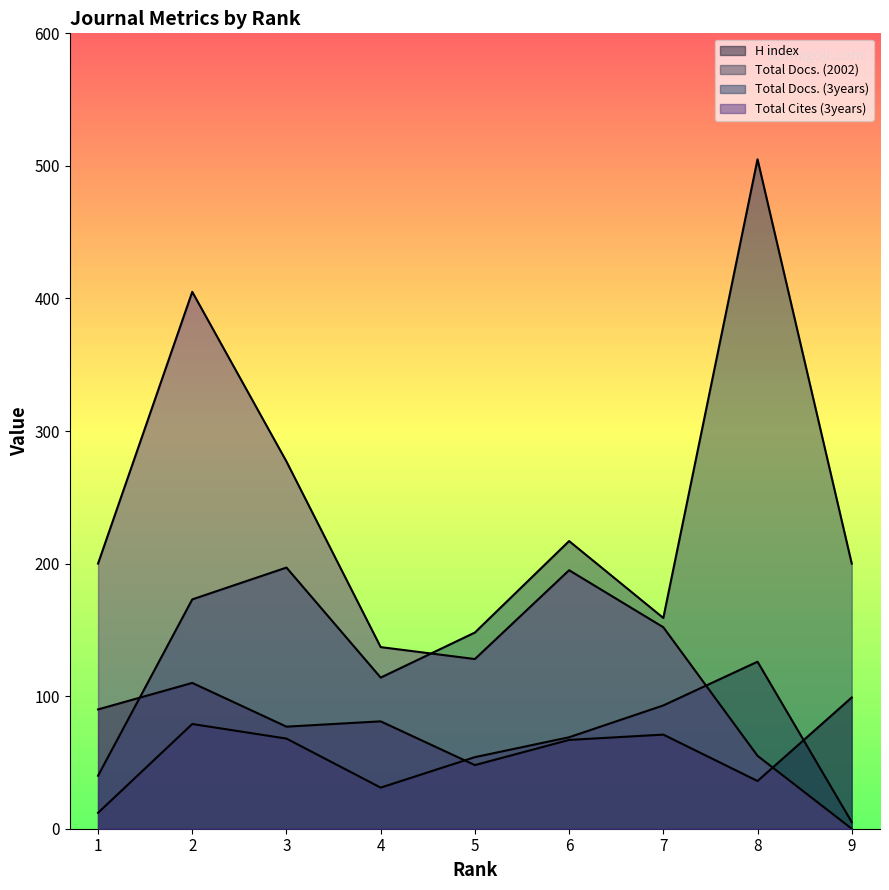

True or false: Total Cites (3years) and H index intersect in this chart.

True